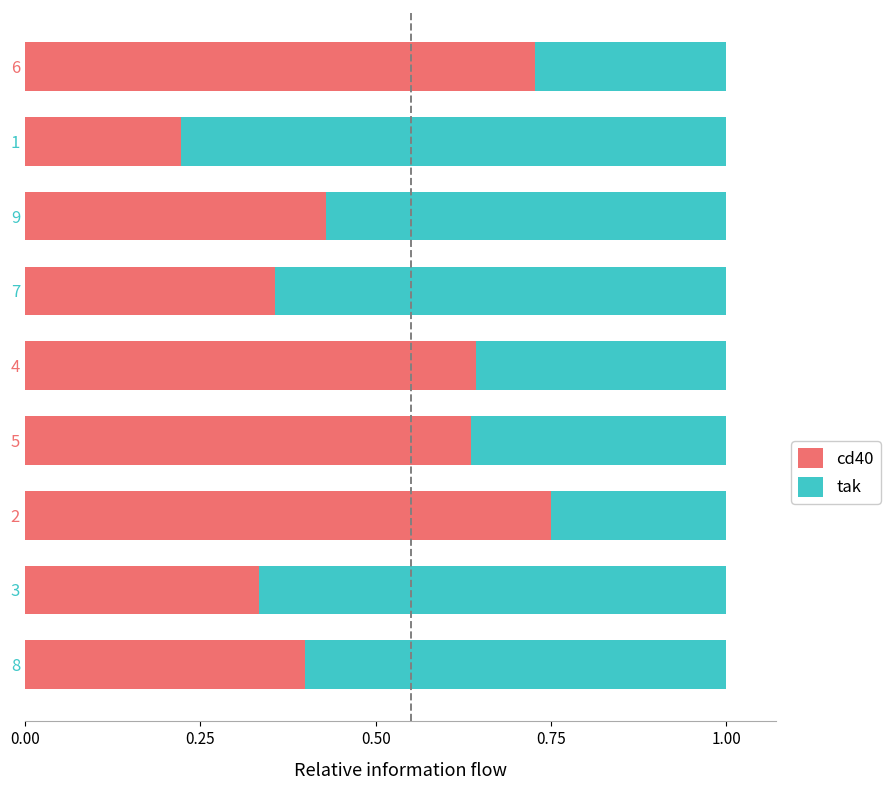

What is the average value of the cd40 series?

0.5